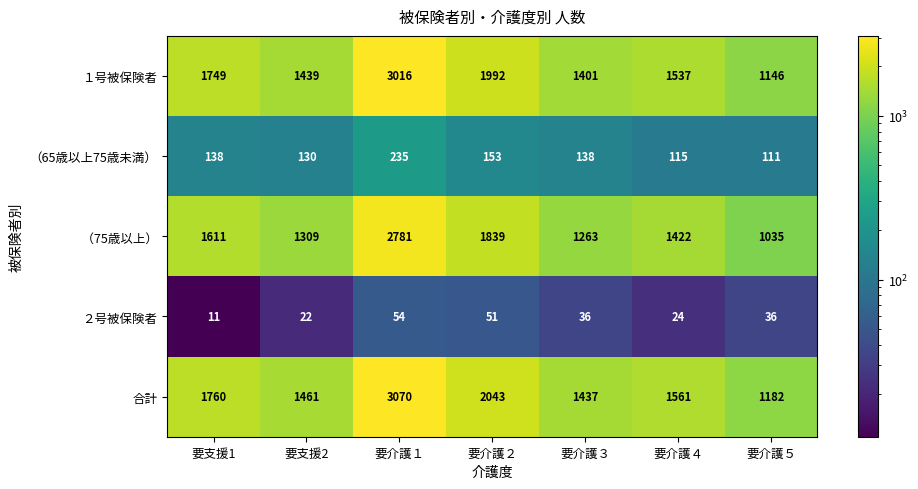

What is the total value across all series at 要介護３?

4275